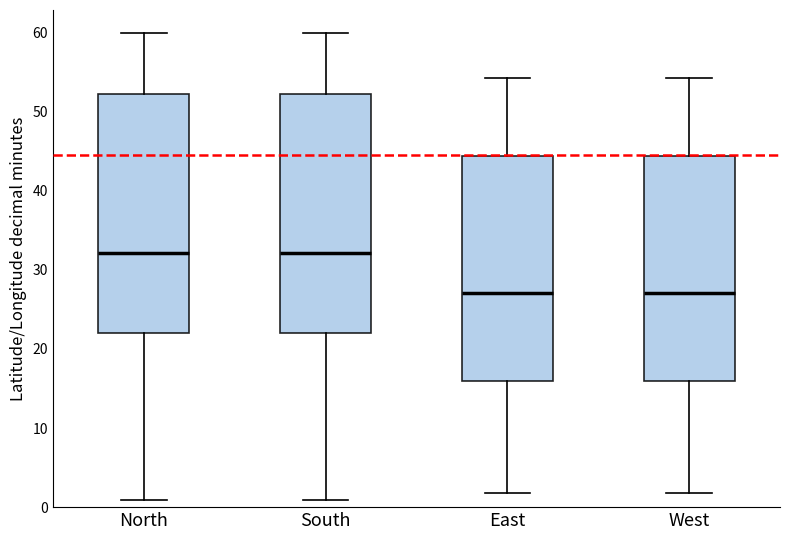

Reading left to right, read every box against the y-axis: the position of its median line, the range the box covers, and the ends of its whiskers. The values are not printed on the chart, so give them approximately, as read against the axis.

North: median 32, box 22 to 52, whiskers 1 to 60
South: median 32, box 22 to 52, whiskers 1 to 60
East: median 27, box 16 to 44, whiskers 2 to 54
West: median 27, box 16 to 44, whiskers 2 to 54